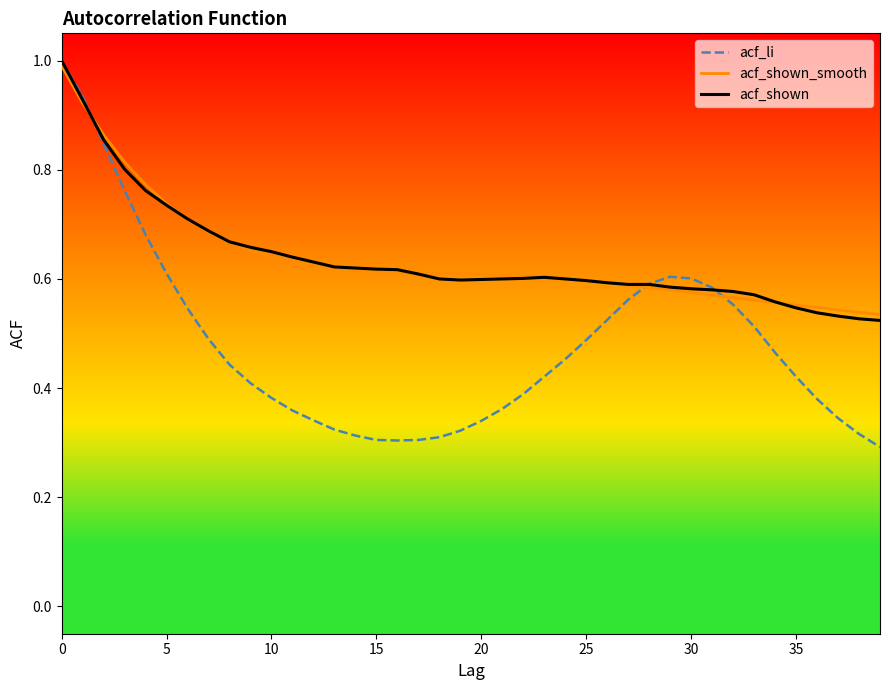

What is the greatest value displayed?

1.0